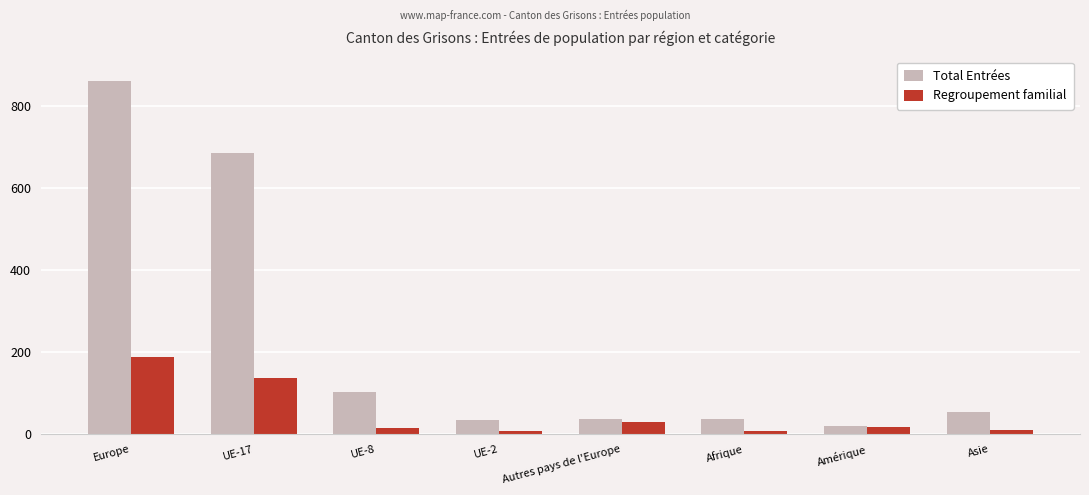

Rank the series at Asie from highest to lowest value.

Total Entrées, Regroupement familial